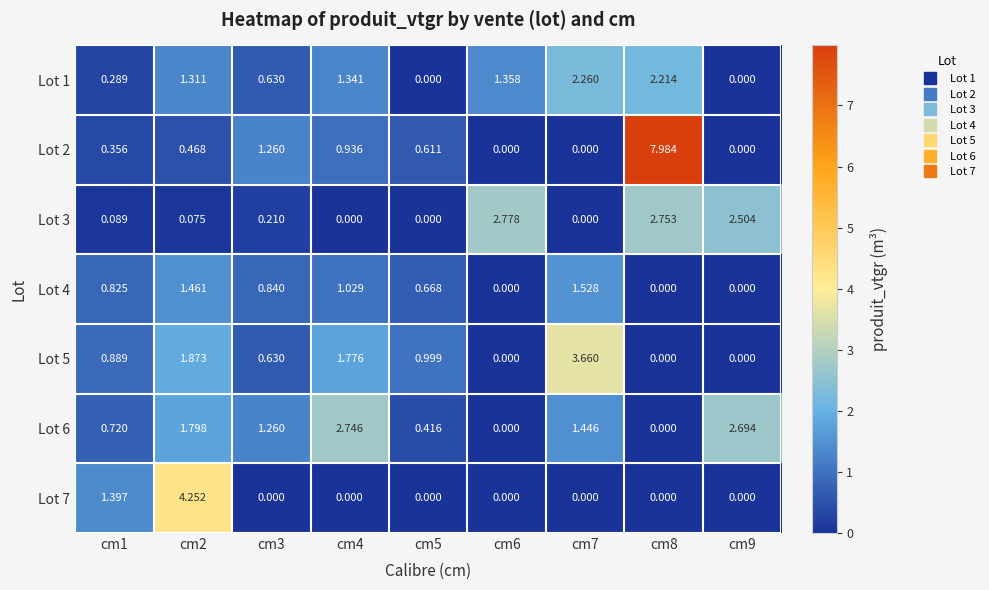

Is the value of Lot 3 at cm8 greater than the value of Lot 1 at cm3?

Yes